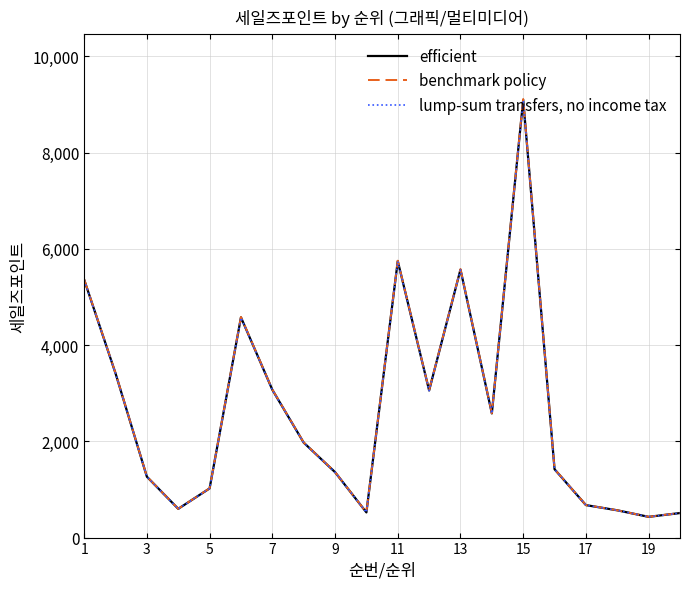

List the series in order of their overall mean, highest first.

benchmark policy, efficient, lump-sum transfers, no income tax